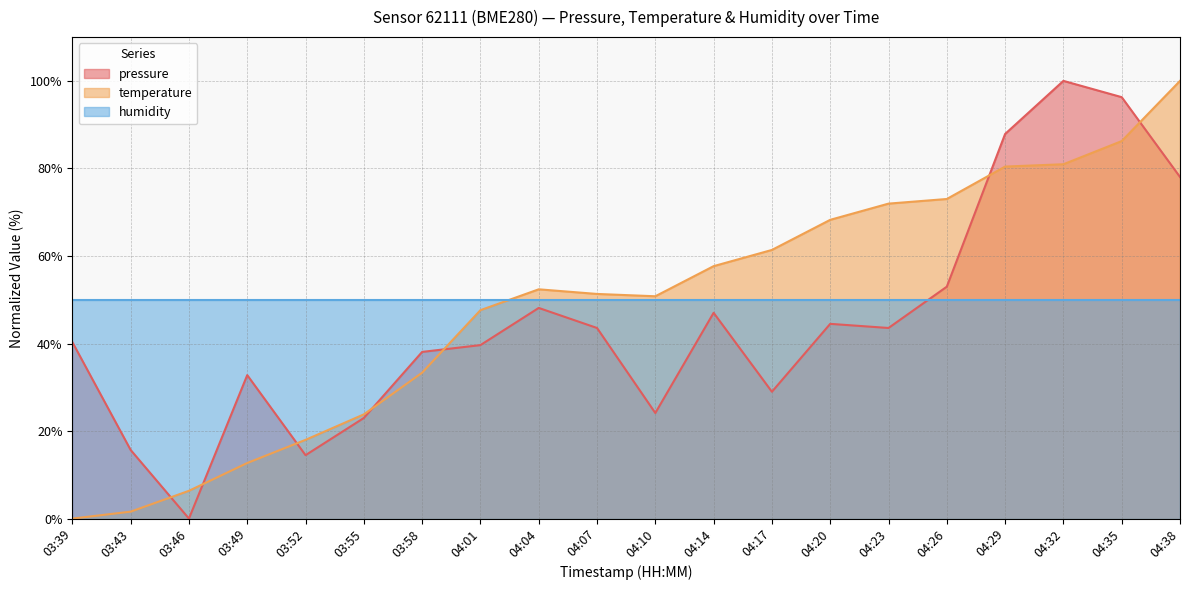

Is it true that pressure equals 59.4 at 04:20?

False